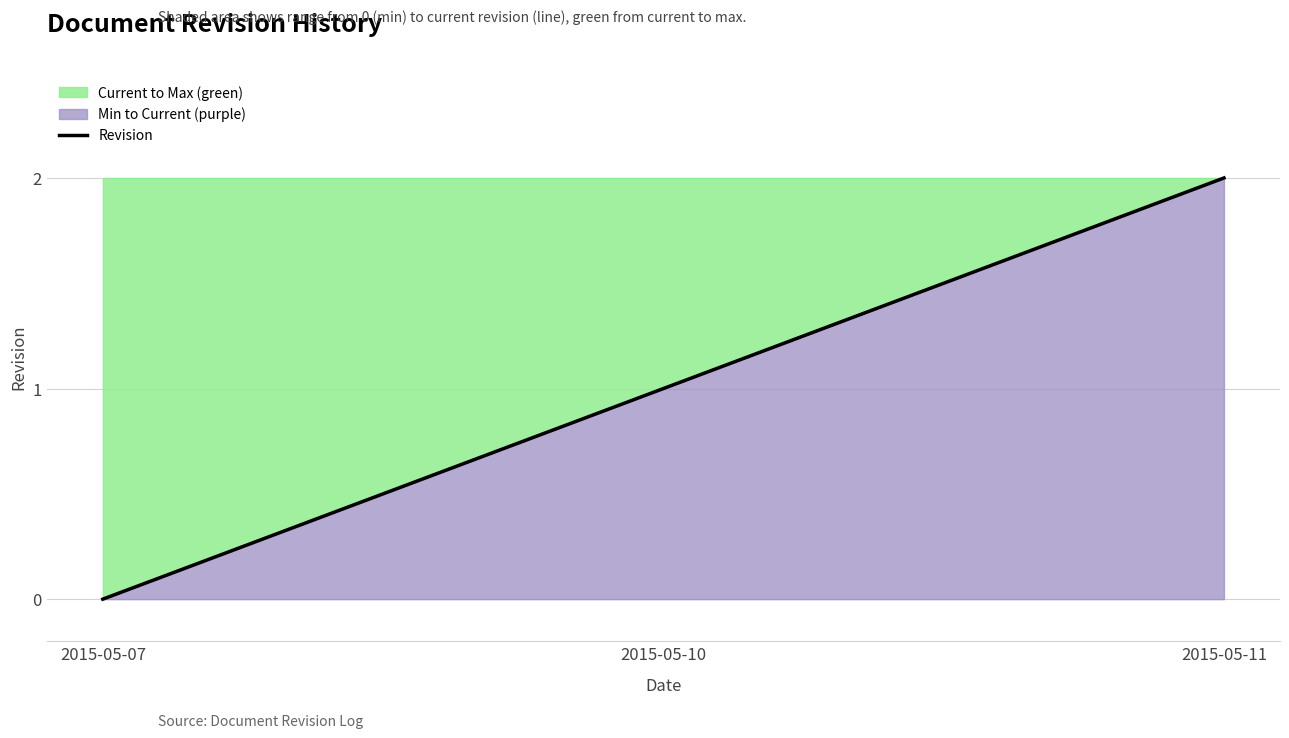

The value at 2015-05-11 is 2. True or false?

True